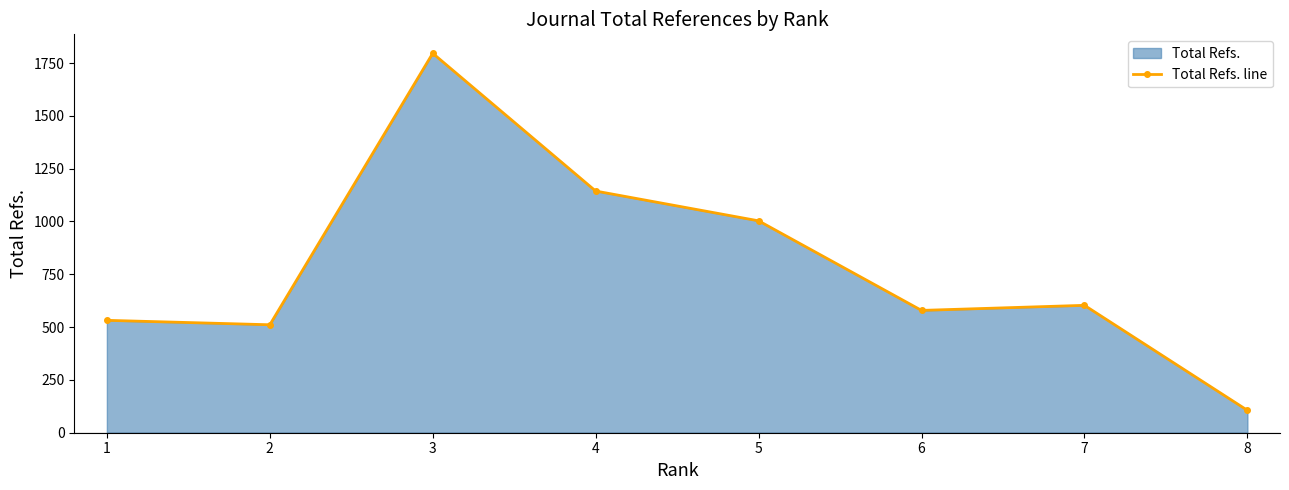

What is the smallest value displayed?

106